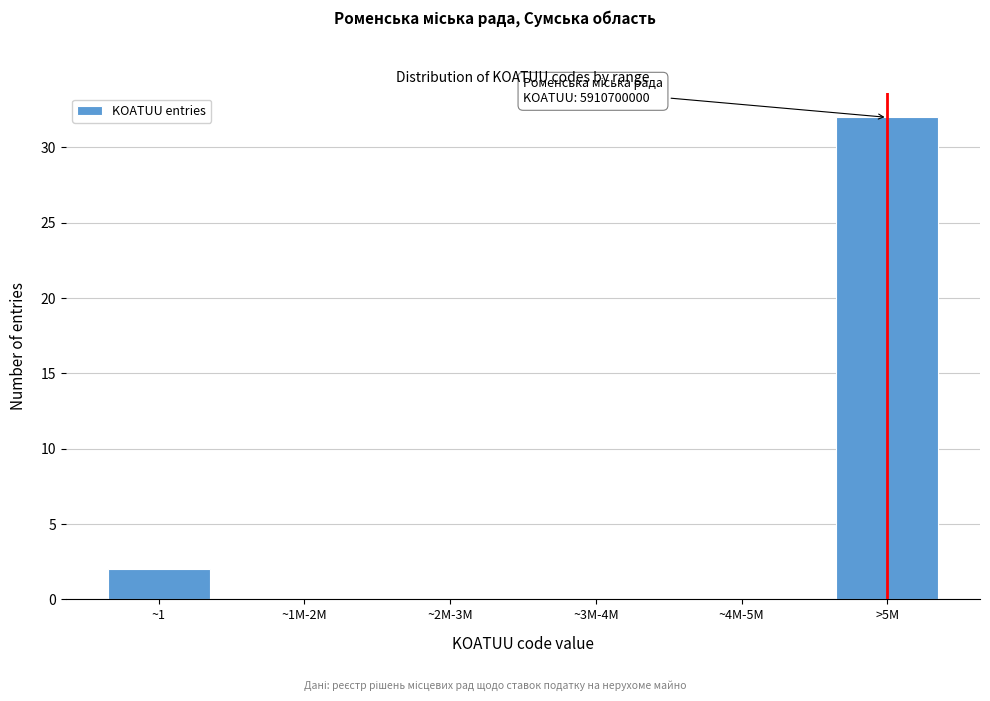

Reading left to right, list all the values displayed in this chart.

~1=2	~1M-2M=0	~2M-3M=0	~3M-4M=0	~4M-5M=0	>5M=32